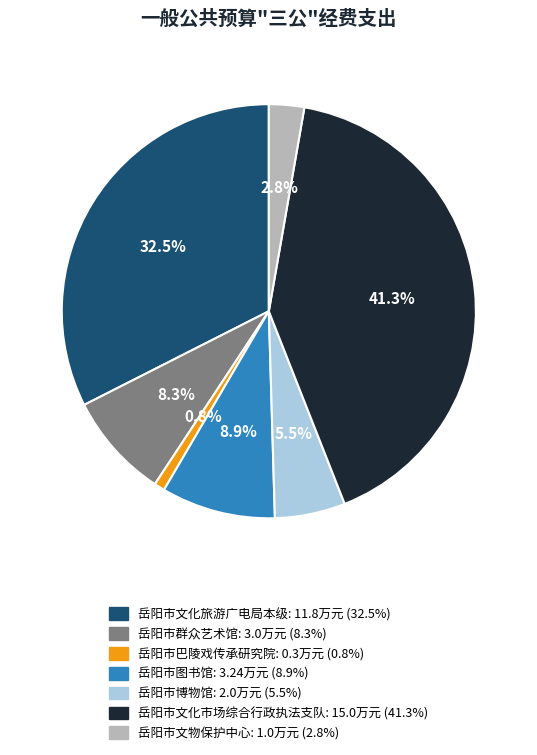

Does 岳阳市文化旅游广电局本级 account for over 50% of the chart?

No